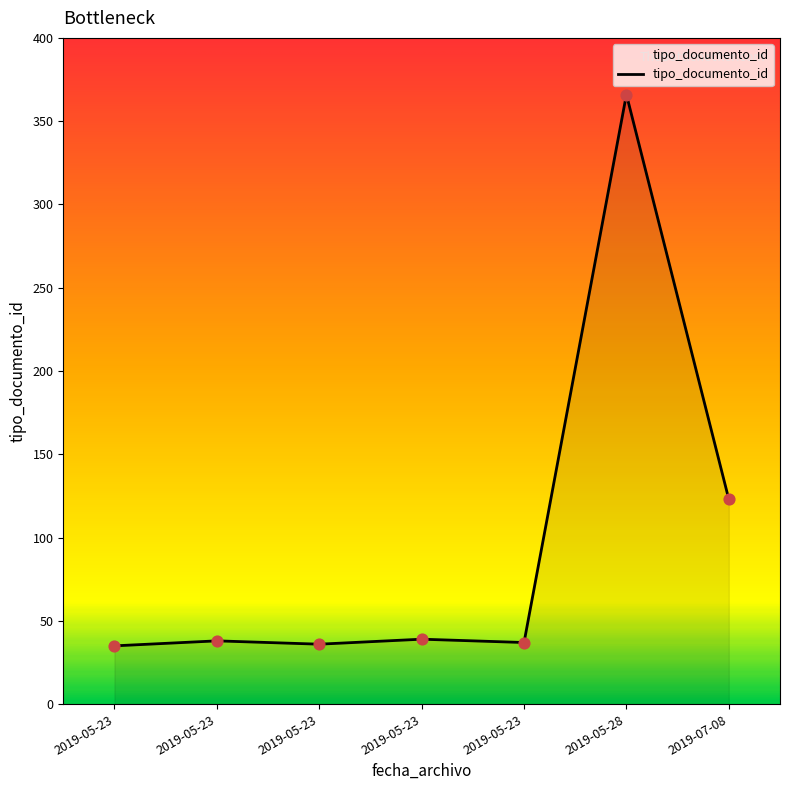

What is the change in value from 2019-05-23 to 2019-05-28?

+330